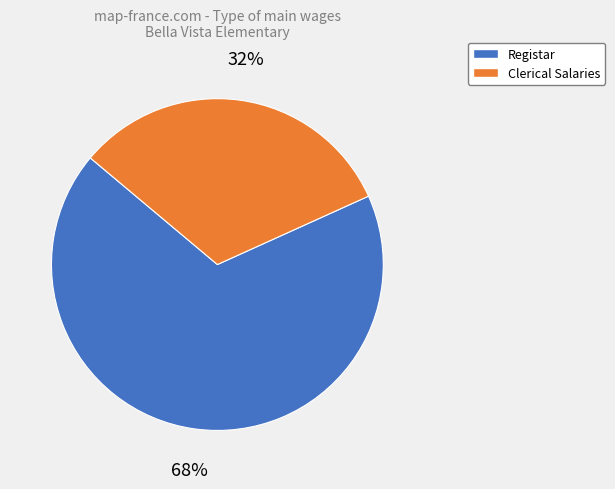

Count the number of slices in the pie.

2